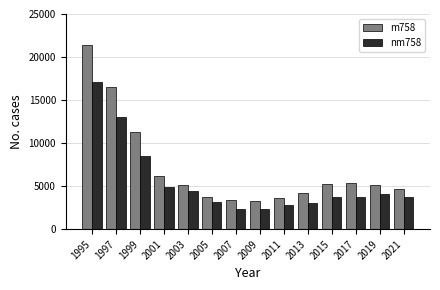

How many data points in m758 are less than 5150?

7